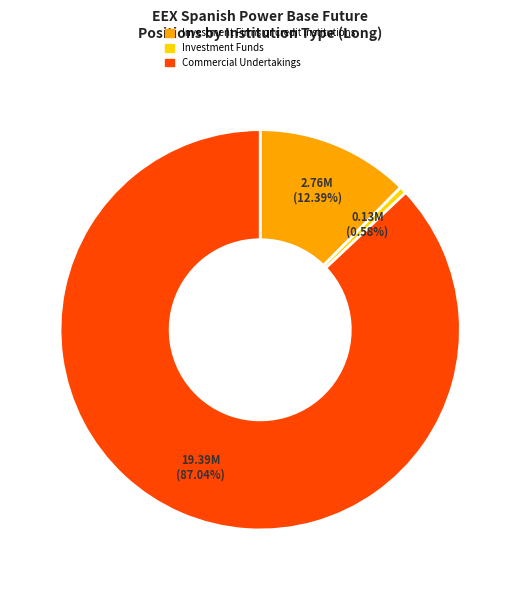

Does any single category account for the majority?

Yes